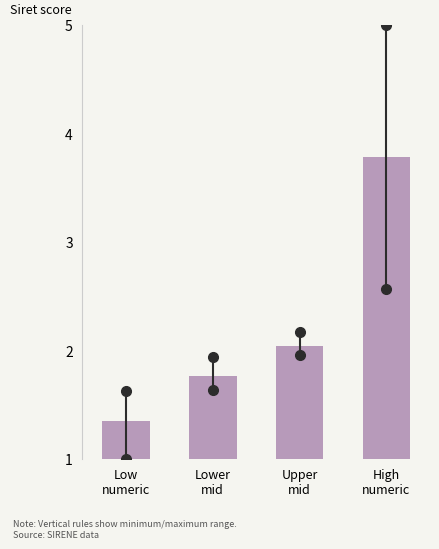

What is the greatest value displayed?

3.8